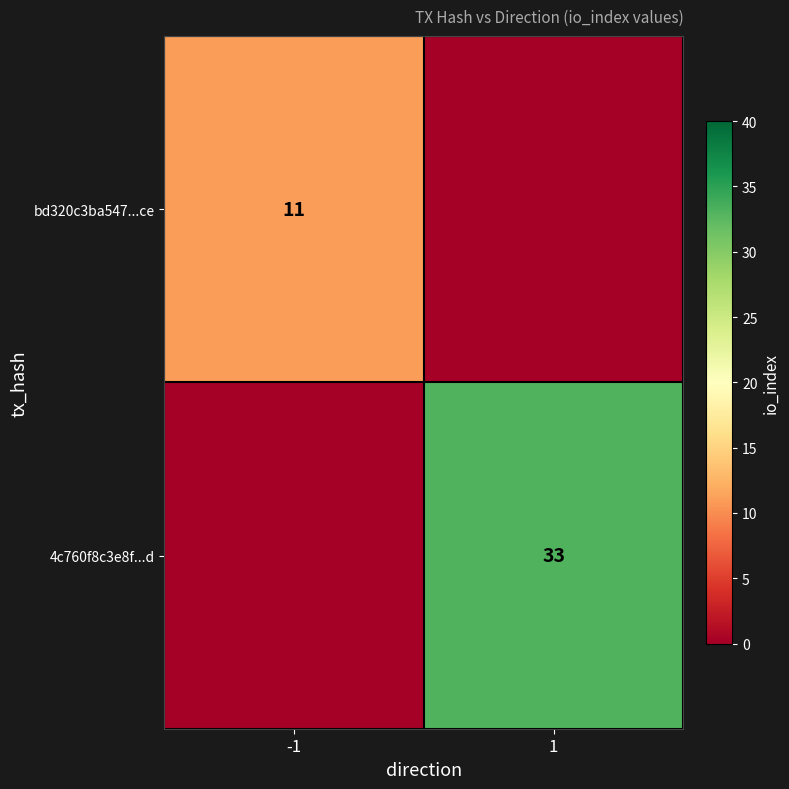

The value of bd320c3ba547...ce at -1 is 11. True or false?

True